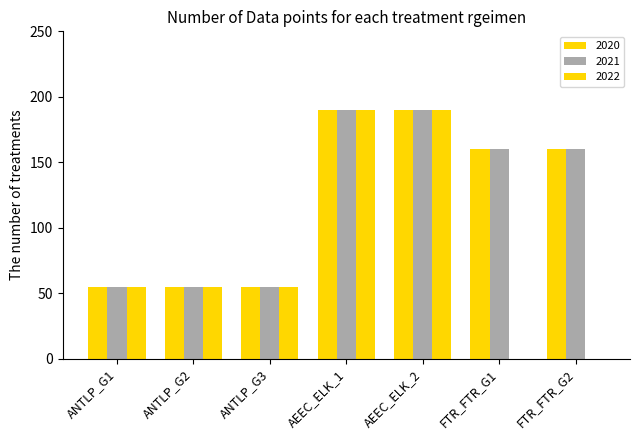

Is it true that 2020 equals 190.0 at AEEC_ELK_1?

True